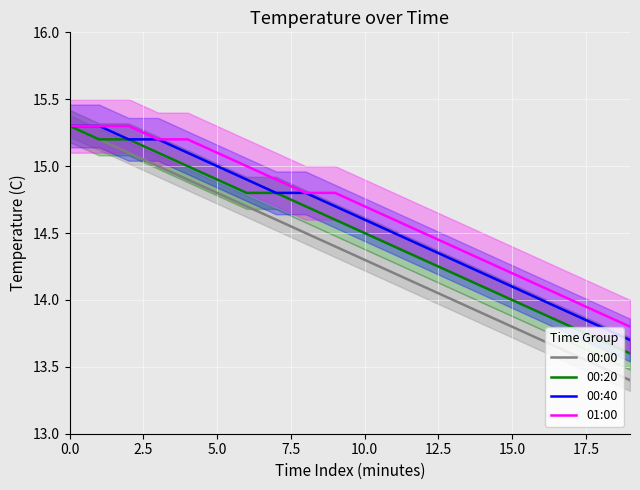

The 00:00 series shows 14.3 at 10.0. True or false?

True